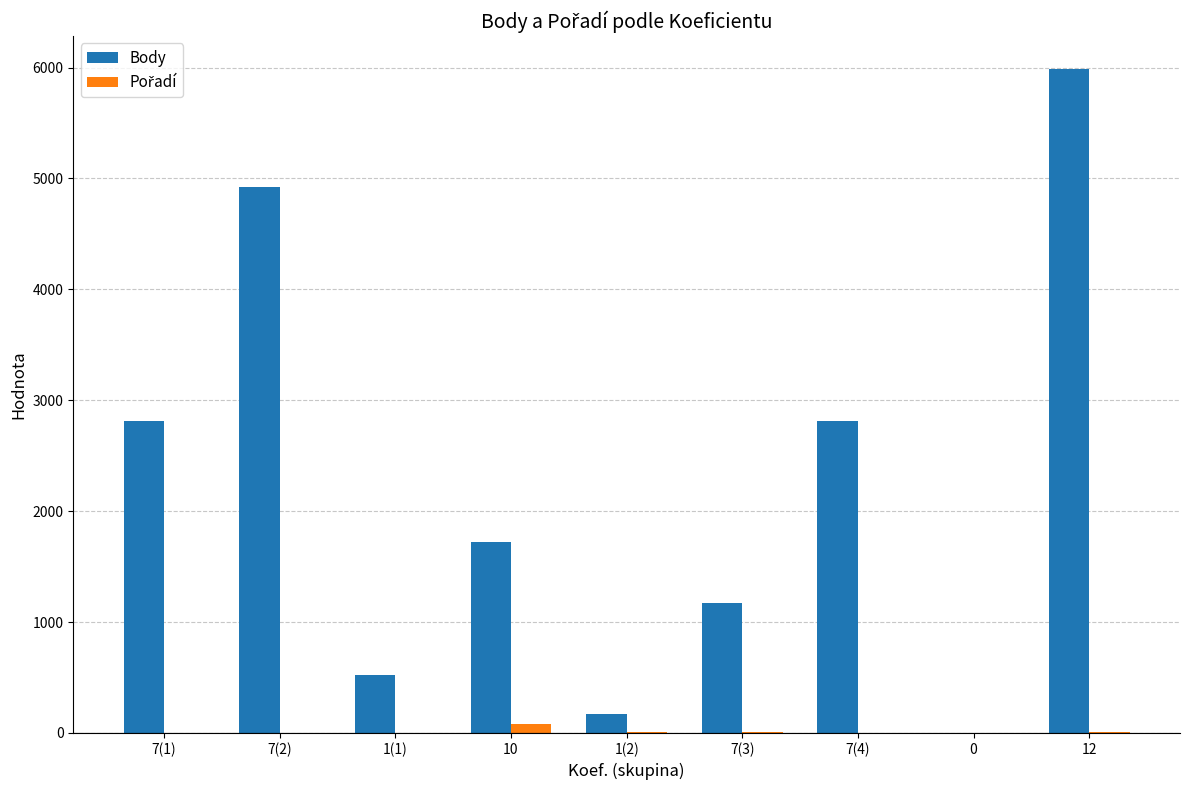

The Body series shows 527 at 1(1). True or false?

True